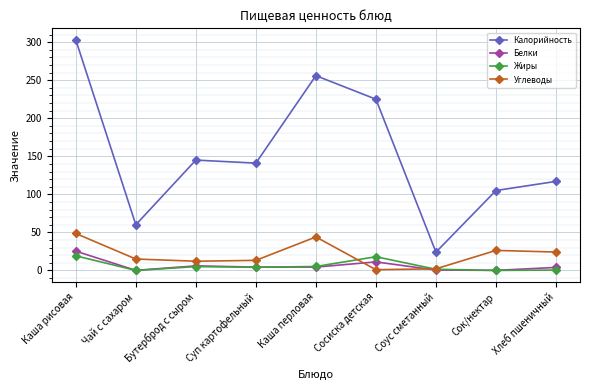

In Белки, how many points are higher than both neighbors (excluding endpoints)?

2